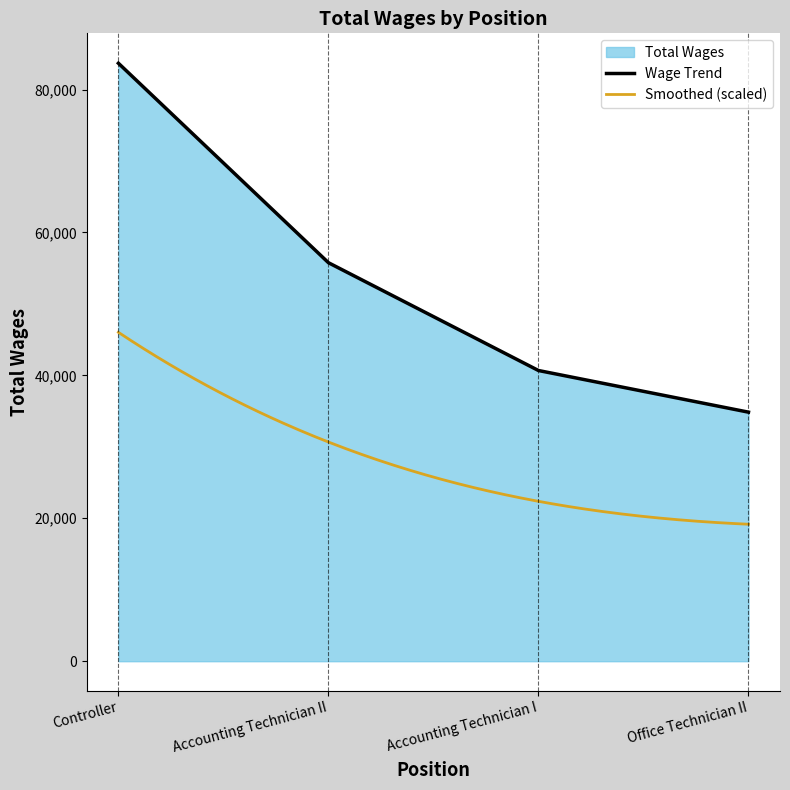

Reading left to right, list all the values displayed in this chart.

Controller=83679	Accounting Technician II=55766	Accounting Technician I=40680	Office Technician II=34851